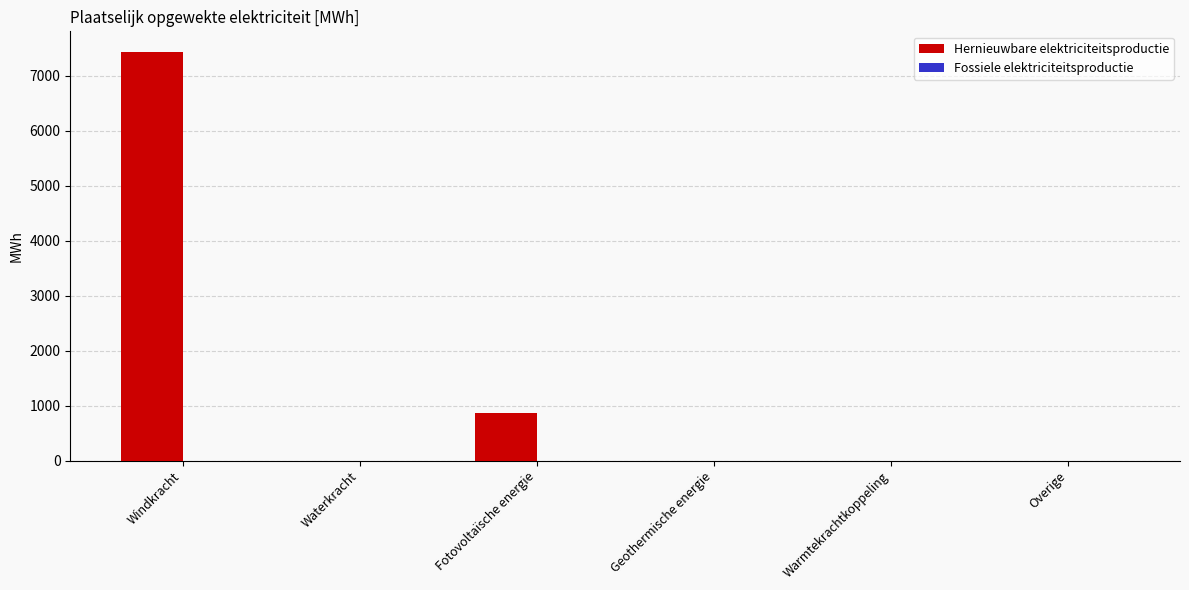

Approximately how many times larger is the value at Windkracht compared to Fotovoltaïsche energie?

8.5